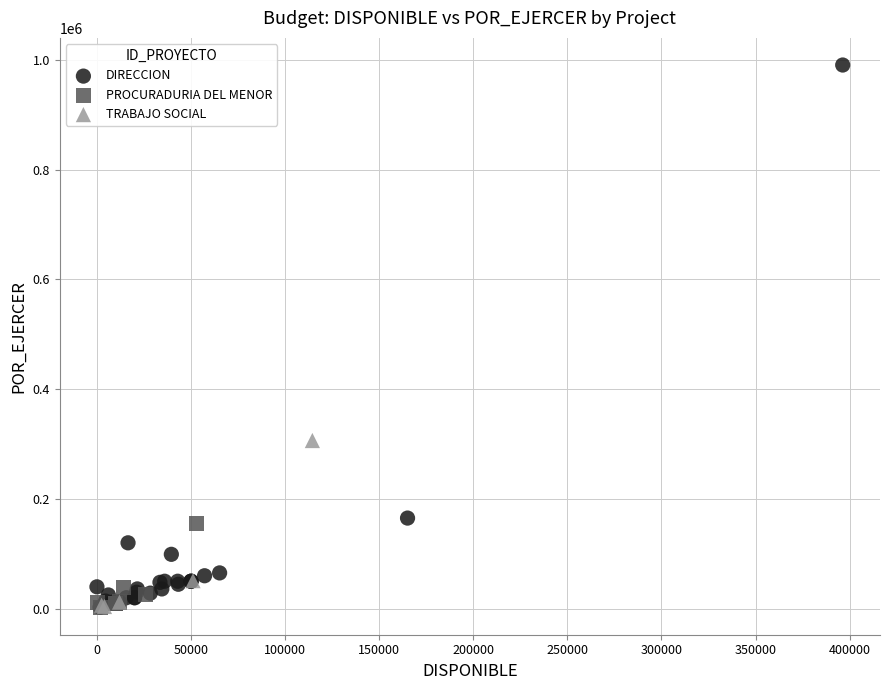

Which series contains the highest Y value?

DIRECCION